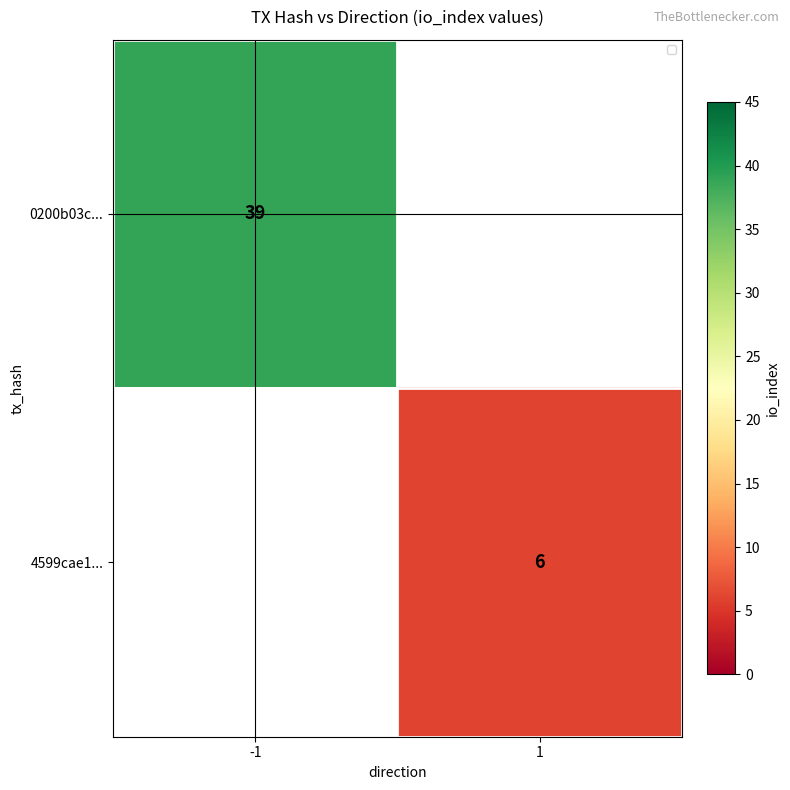

What is the spread (max minus min) of values at -1?

39